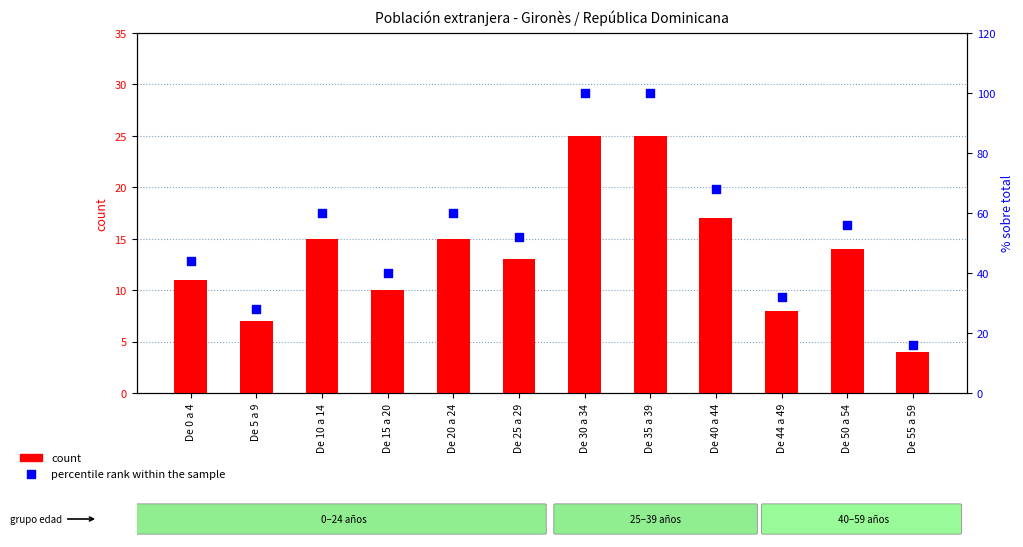

Which series has the largest total across all categories?

percentile rank within the sample